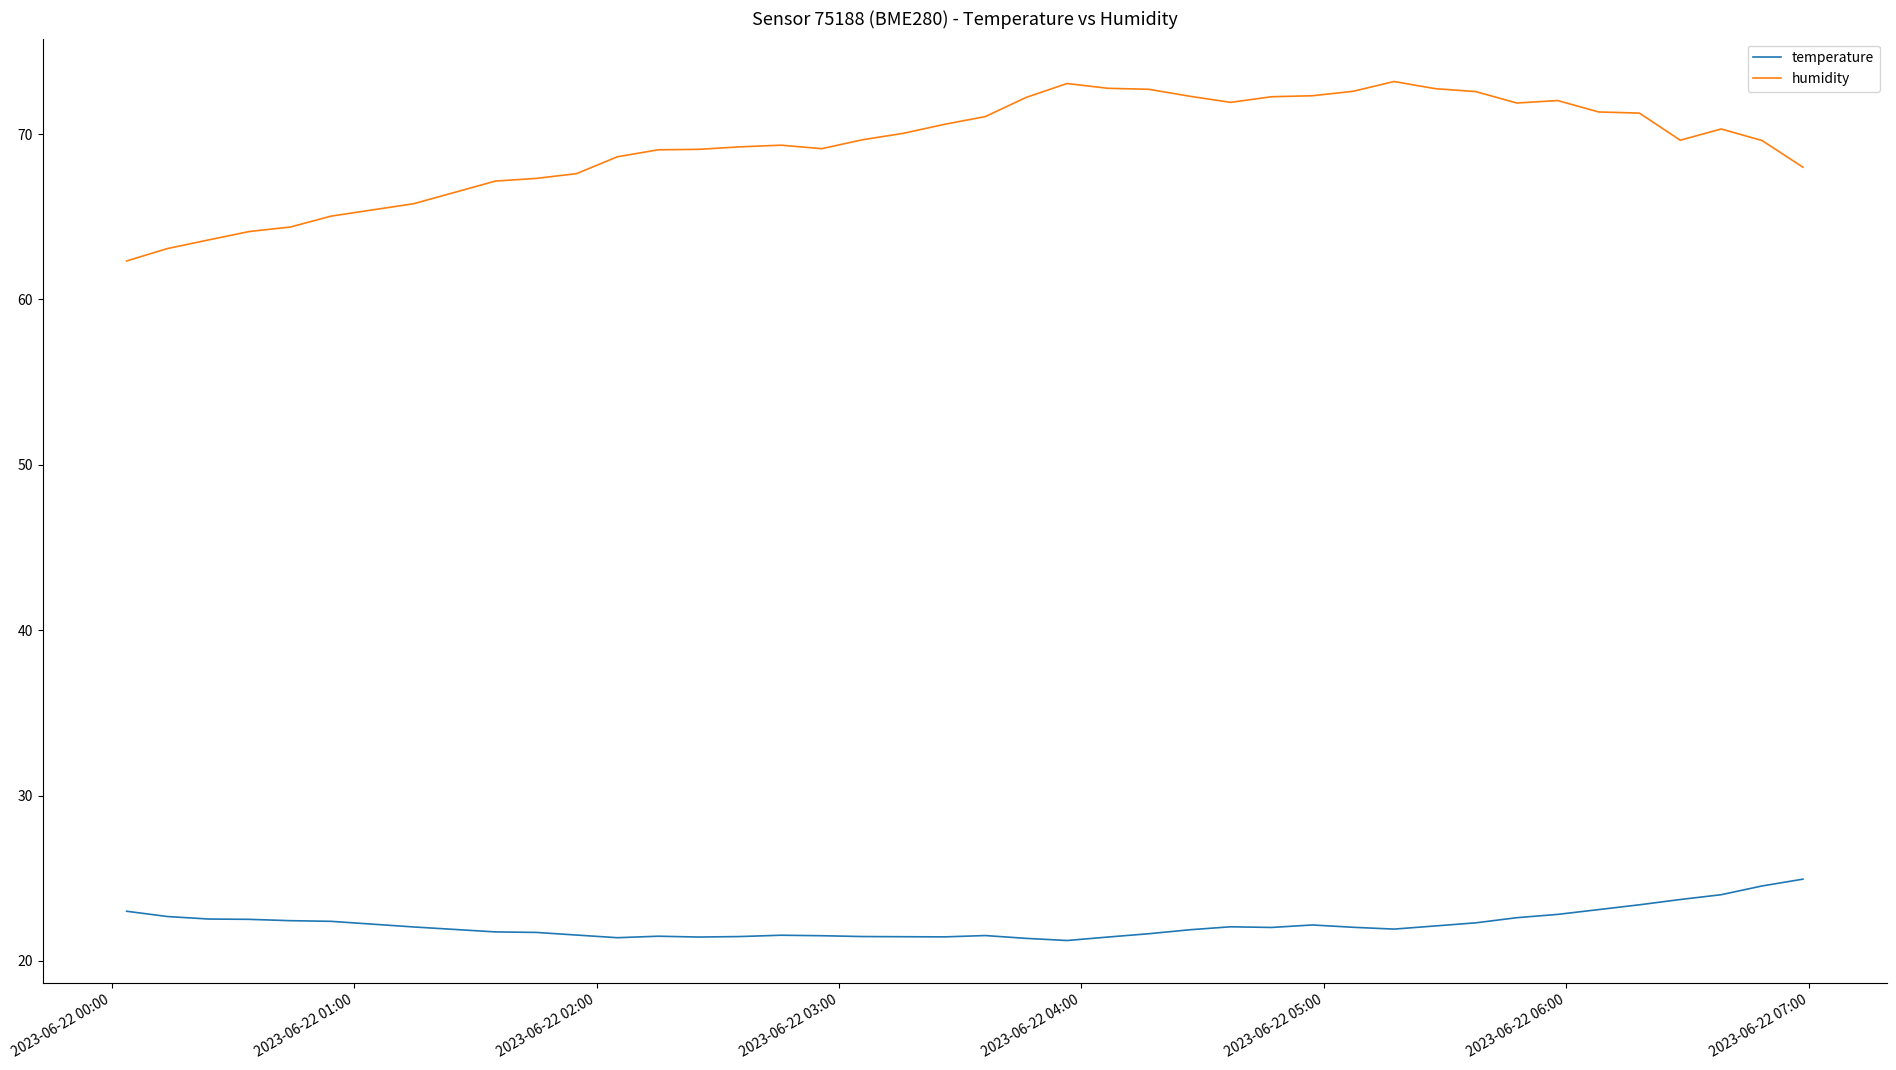

What is the difference between the maximum and minimum values in the temperature series?

3.7